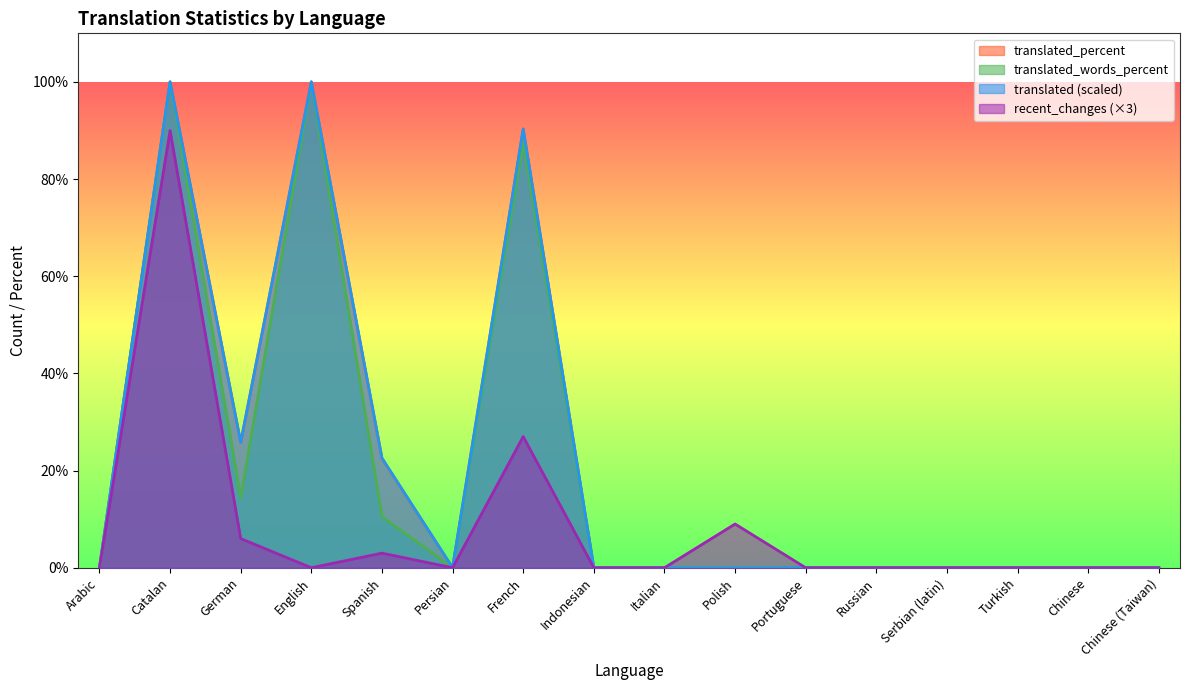

True or false: translated and recent_changes intersect in this chart.

False